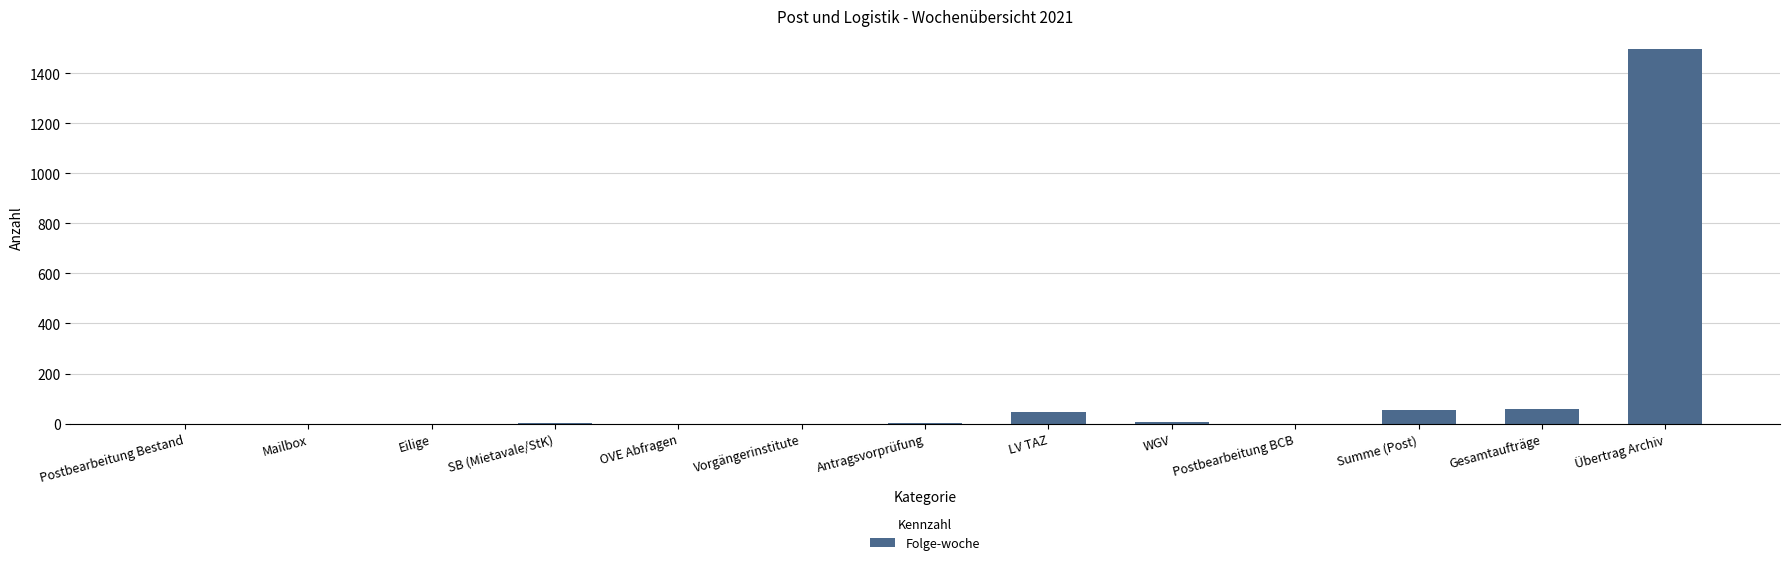

Which has a higher value, Gesamtaufträge or Postbearbeitung Bestand?

Gesamtaufträge